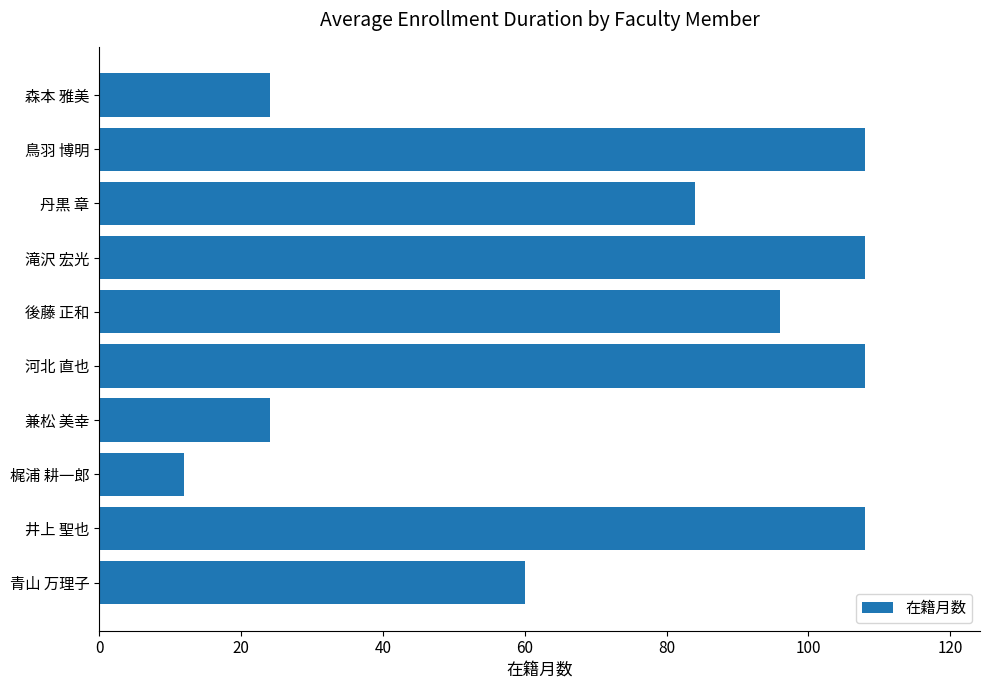

Count the number of data series in this chart.

1